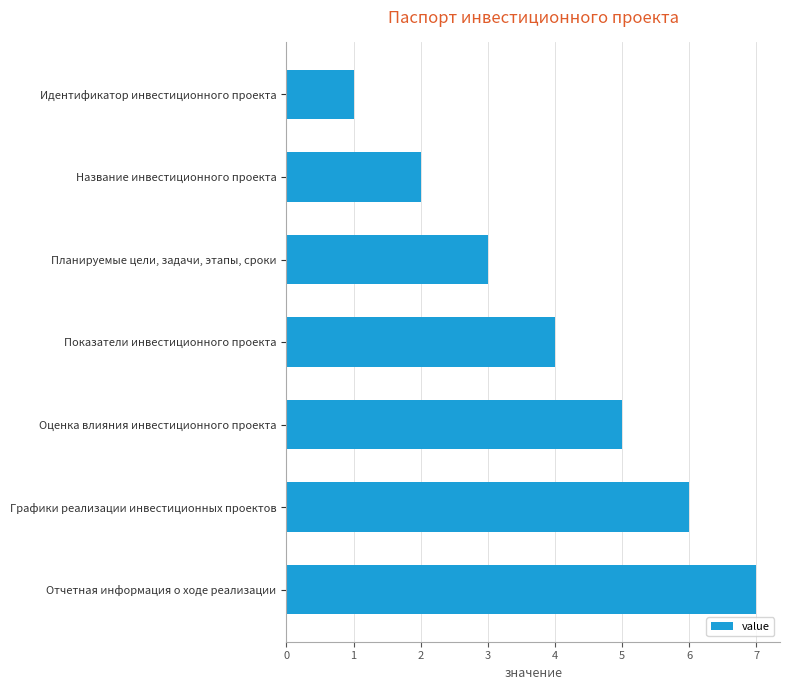

Which category has the highest value across all series?

Отчетная информация о ходе реализации